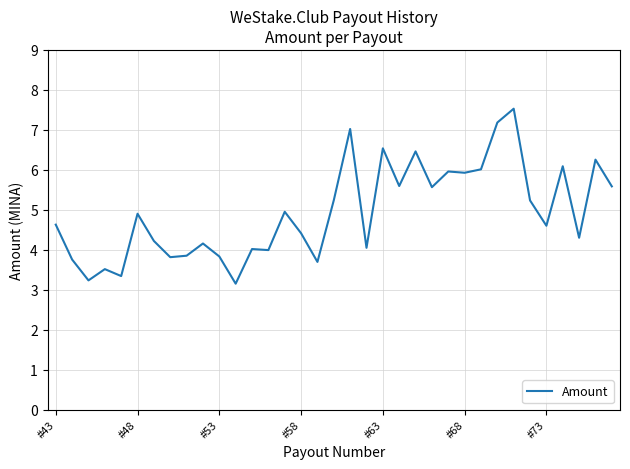

What is the greatest value displayed?

7.5